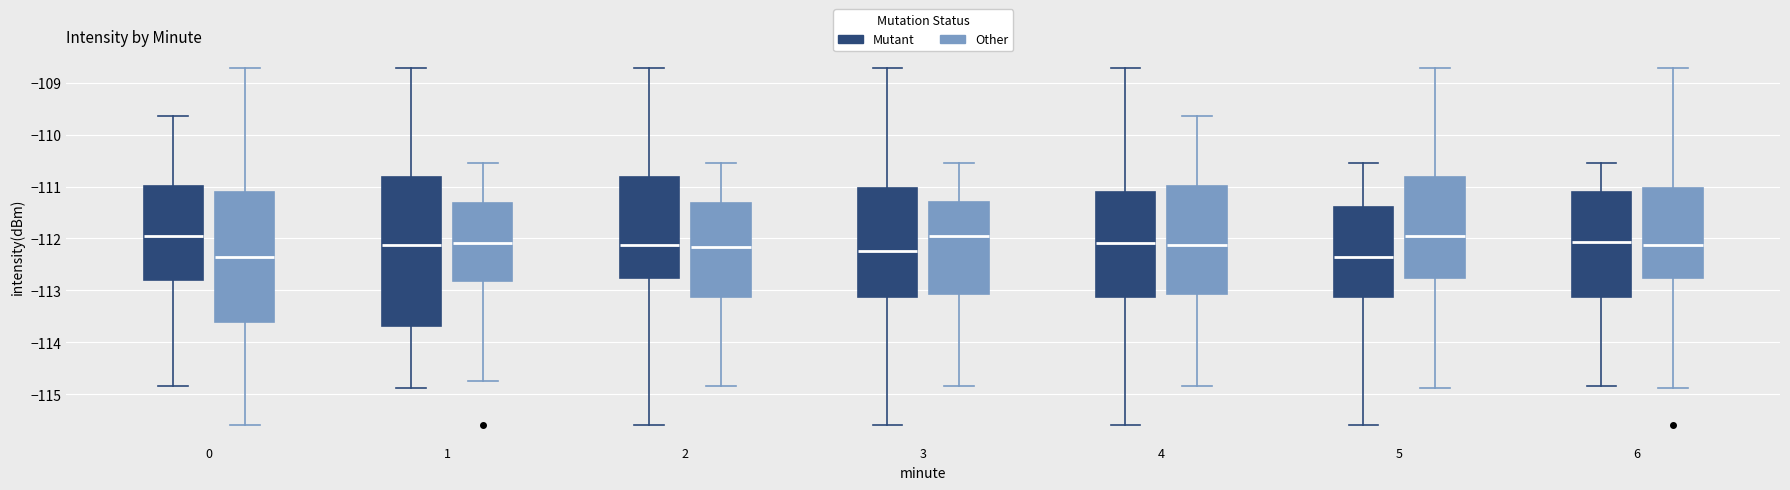

Reading left to right, read every box against the y-axis: the position of its median line, the range the box covers, and the ends of its whiskers. The values are not printed on the chart, so give them approximately, as read against the axis.

0 (Mutant): median -111.9, box -112.8 to -111.0, whiskers -114.8 to -109.6
0 (Other): median -112.4, box -113.6 to -111.1, whiskers -115.6 to -108.7
1 (Mutant): median -112.1, box -113.7 to -110.8, whiskers -114.9 to -108.7
1 (Other): median -112.1, box -112.8 to -111.3, whiskers -114.7 to -110.5
2 (Mutant): median -112.1, box -112.8 to -110.8, whiskers -115.6 to -108.7
2 (Other): median -112.2, box -113.1 to -111.3, whiskers -114.8 to -110.5
3 (Mutant): median -112.2, box -113.1 to -111.0, whiskers -115.6 to -108.7
3 (Other): median -111.9, box -113.1 to -111.3, whiskers -114.8 to -110.5
4 (Mutant): median -112.1, box -113.1 to -111.1, whiskers -115.6 to -108.7
4 (Other): median -112.1, box -113.1 to -111.0, whiskers -114.8 to -109.6
5 (Mutant): median -112.4, box -113.1 to -111.4, whiskers -115.6 to -110.5
5 (Other): median -111.9, box -112.8 to -110.8, whiskers -114.9 to -108.7
6 (Mutant): median -112.1, box -113.1 to -111.1, whiskers -114.8 to -110.5
6 (Other): median -112.1, box -112.8 to -111.0, whiskers -114.9 to -108.7